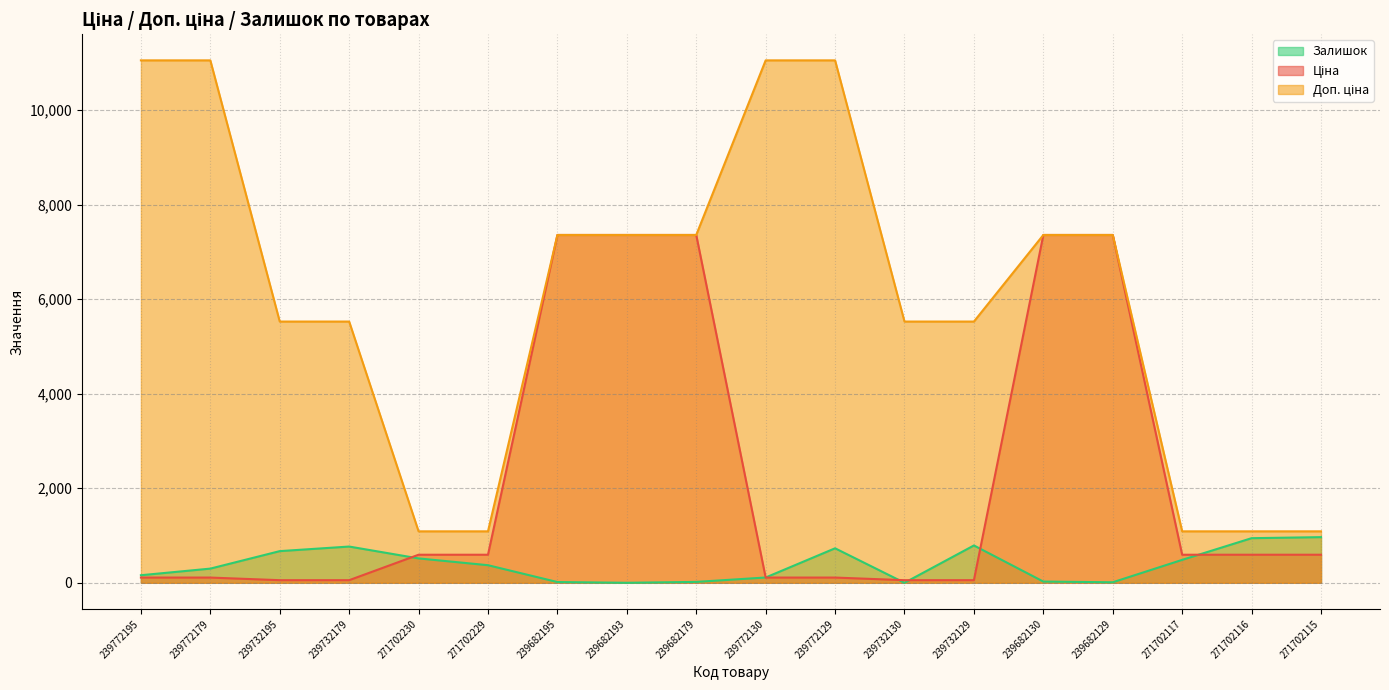

The Доп. ціна series shows 9991.2 at 239682193. True or false?

False